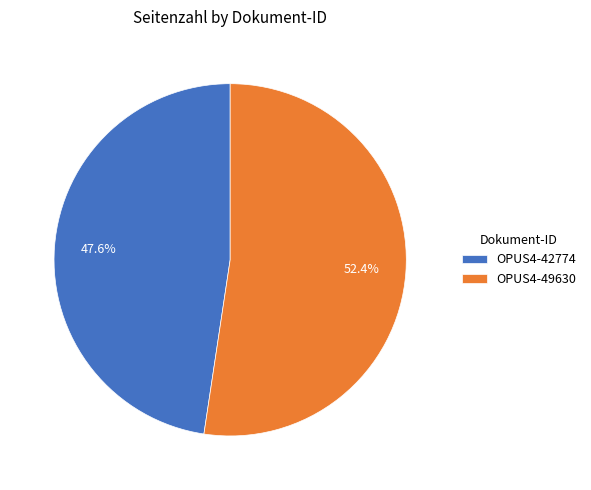

Count the number of slices in the pie.

2